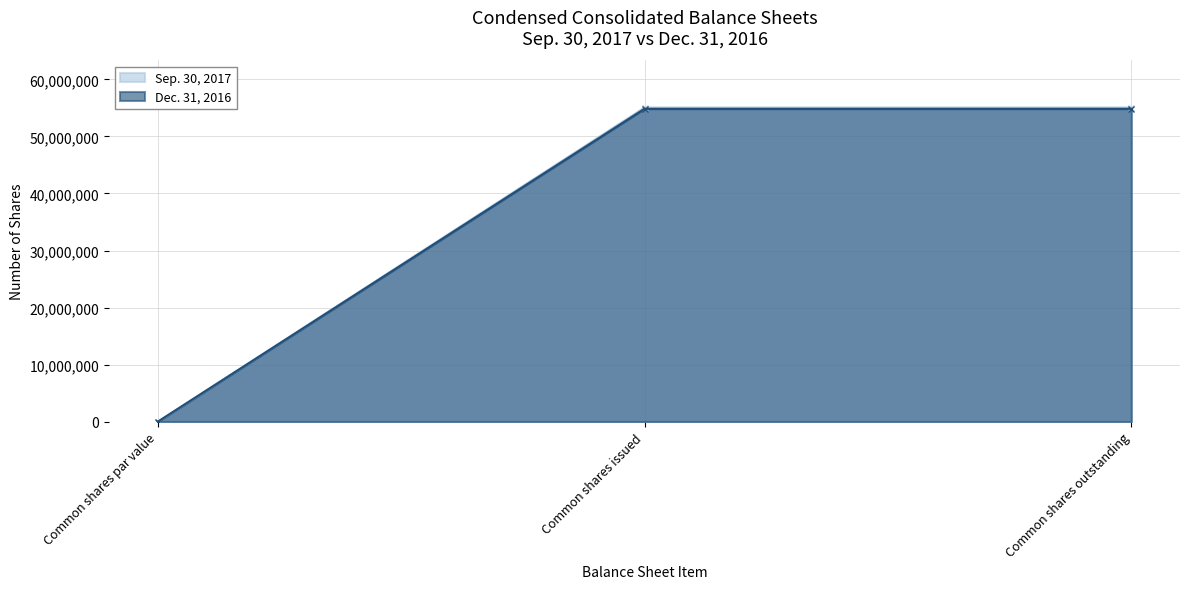

List the labels in order of Dec. 31, 2016 value, largest first.

Common shares issued, Common shares outstanding, Common shares par value